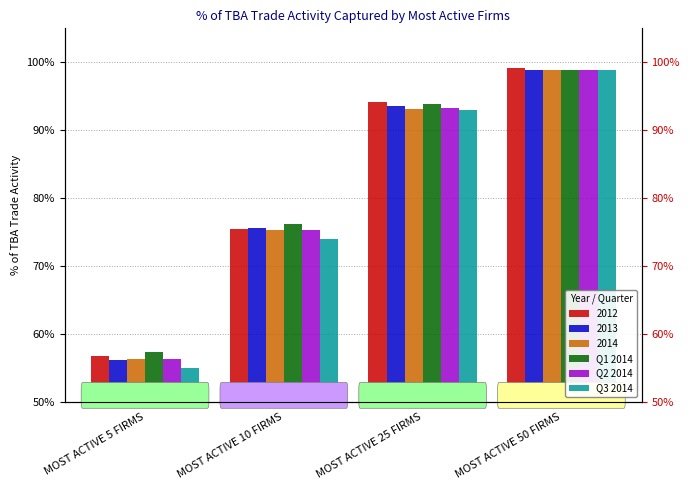

Where is Q3 2014 nearest to the value 0?

MOST ACTIVE 5 FIRMS